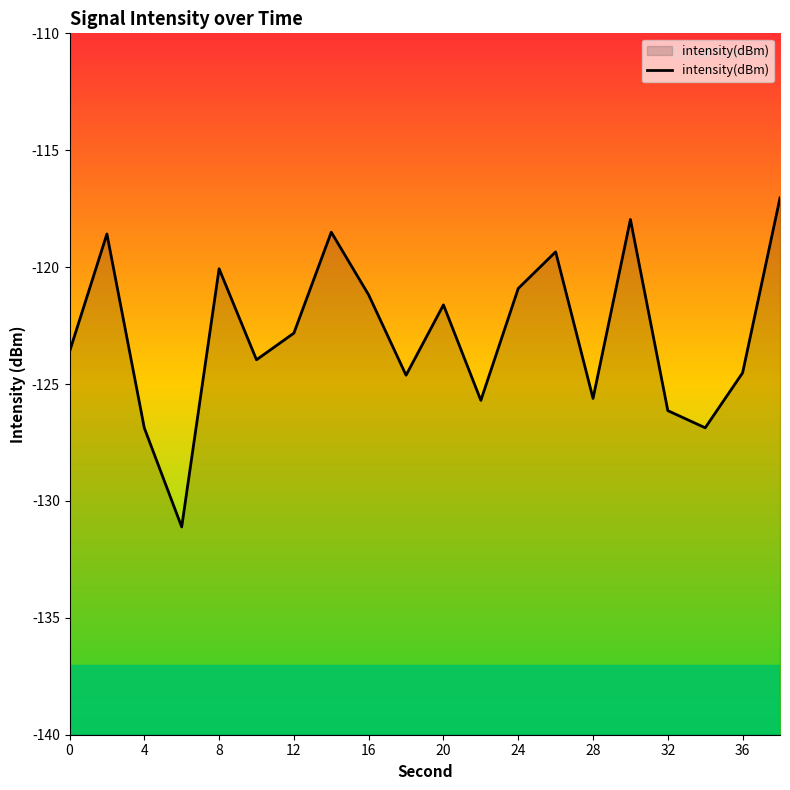

Where is the first local minimum?

6